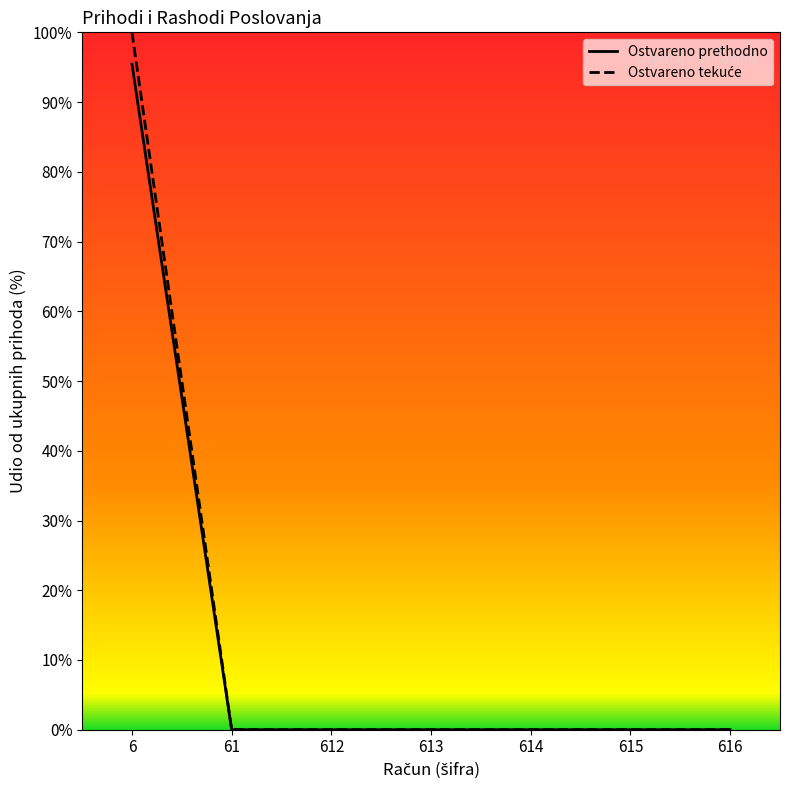

How many series are shown in this chart?

2